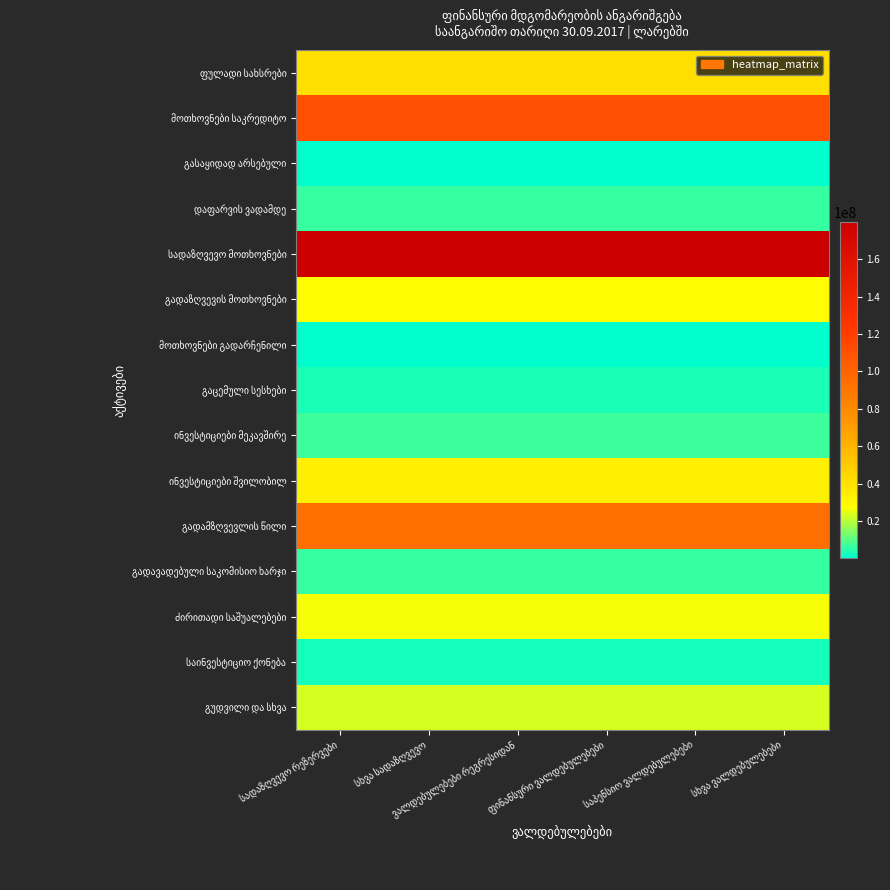

What is the difference between the highest and lowest values at საპენსიო ვალდებულებები?

179873753.2